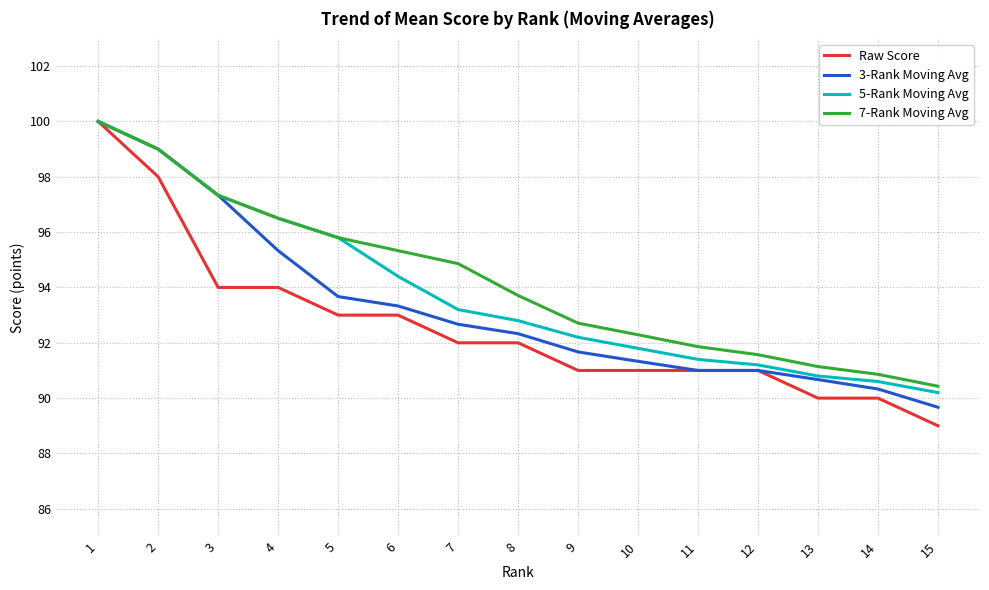

The value of Raw Score at 14 is 125.3. True or false?

False